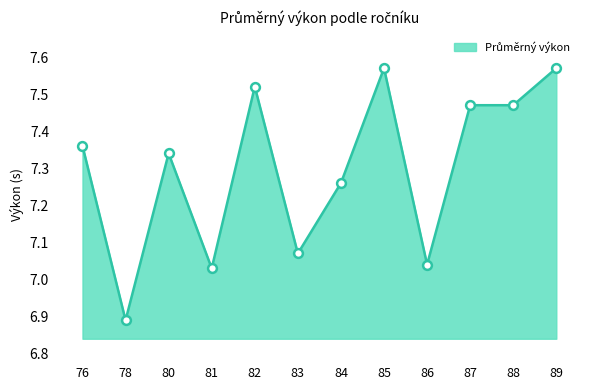

Which has a higher value, 88 or 80?

88